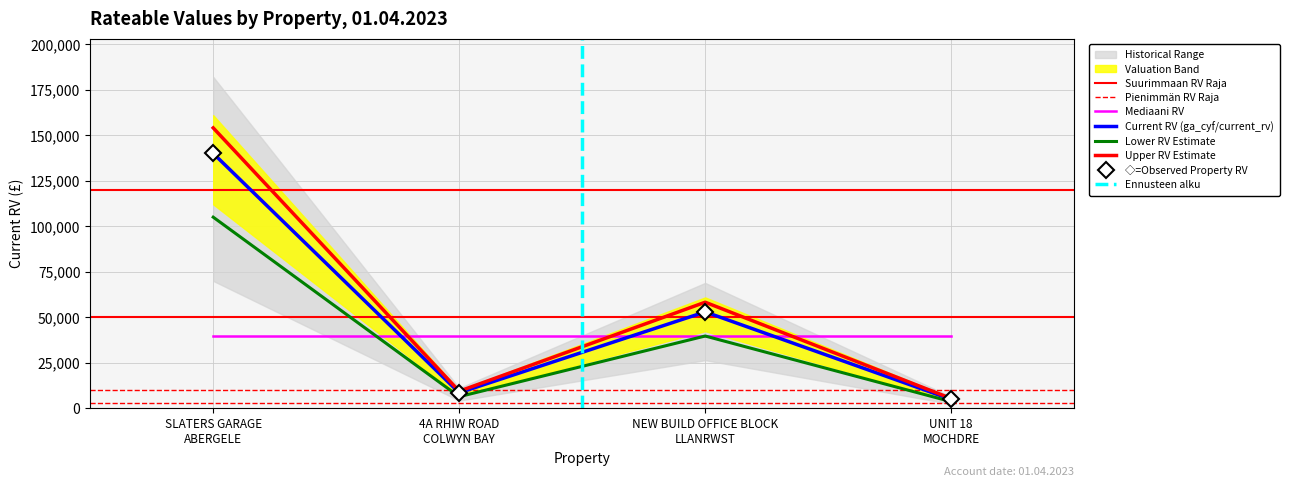

Rank the categories by value from lowest to highest.

UNIT 18
MOCHDRE, 4A RHIW ROAD
COLWYN BAY, NEW BUILD OFFICE BLOCK
LLANRWST, SLATERS GARAGE
ABERGELE